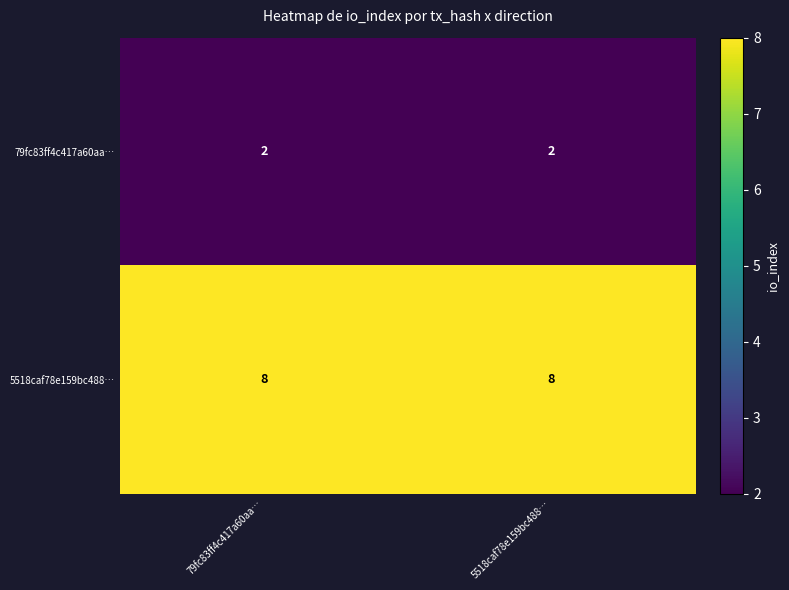

Rank the series by their maximum value, from highest to lowest.

5518caf78e159bc488…, 79fc83ff4c417a60aa…